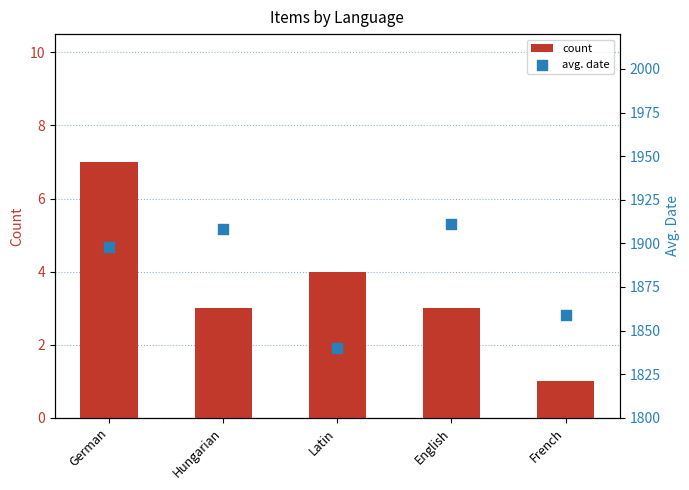

Which series has the largest total across all categories?

avg. date